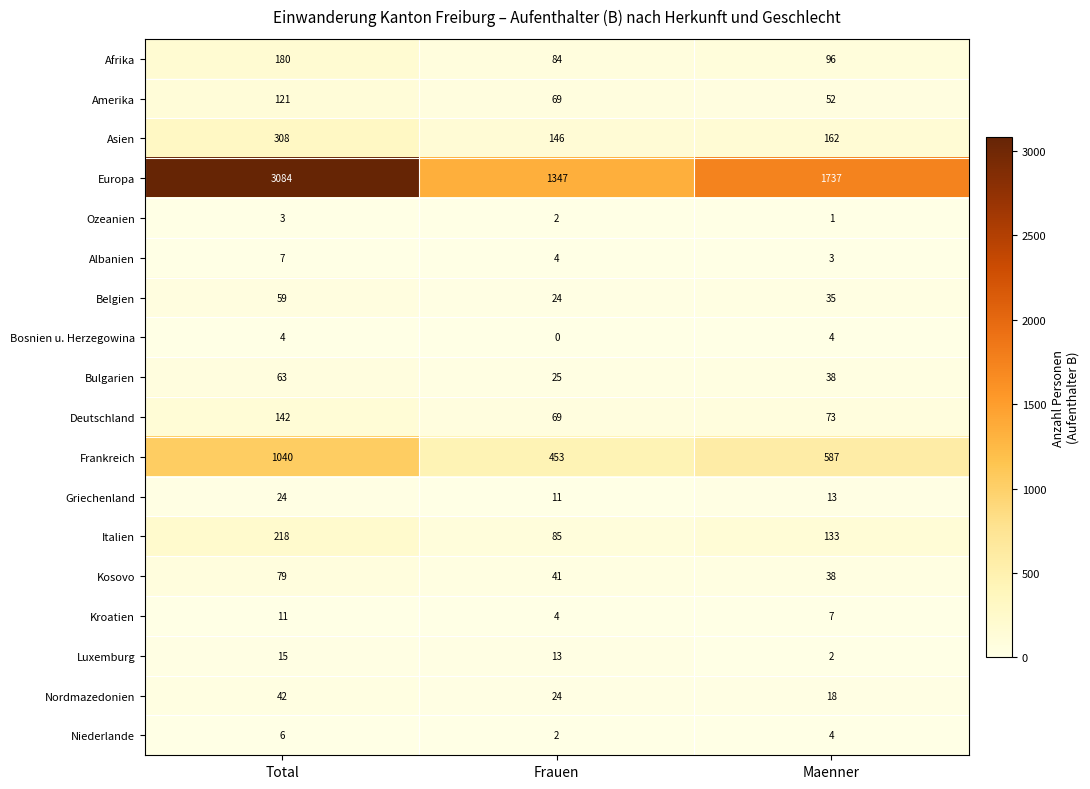

Where is Nordmazedonien nearest to the value 30?

Frauen